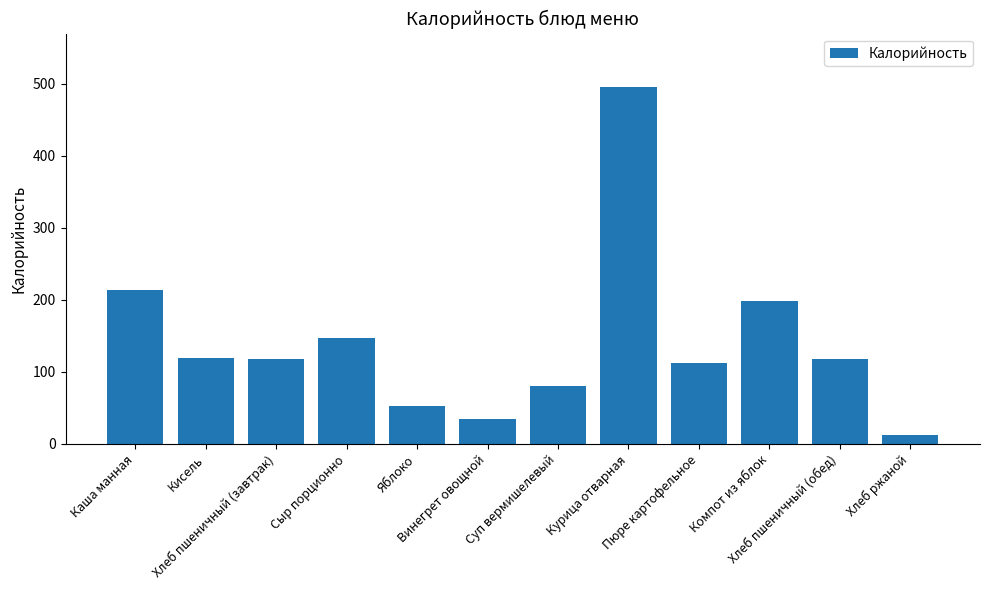

Which label corresponds to the smallest value in the chart?

Хлеб ржаной